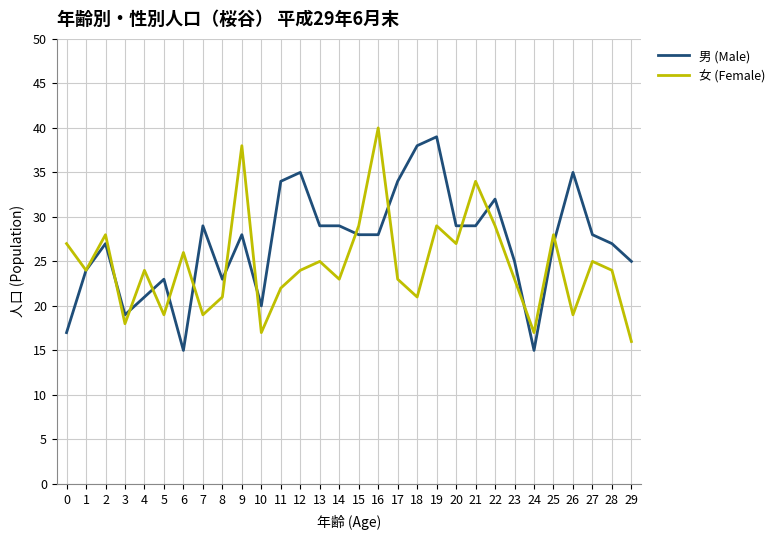

What is the minimum value for 女 (Female)?

16